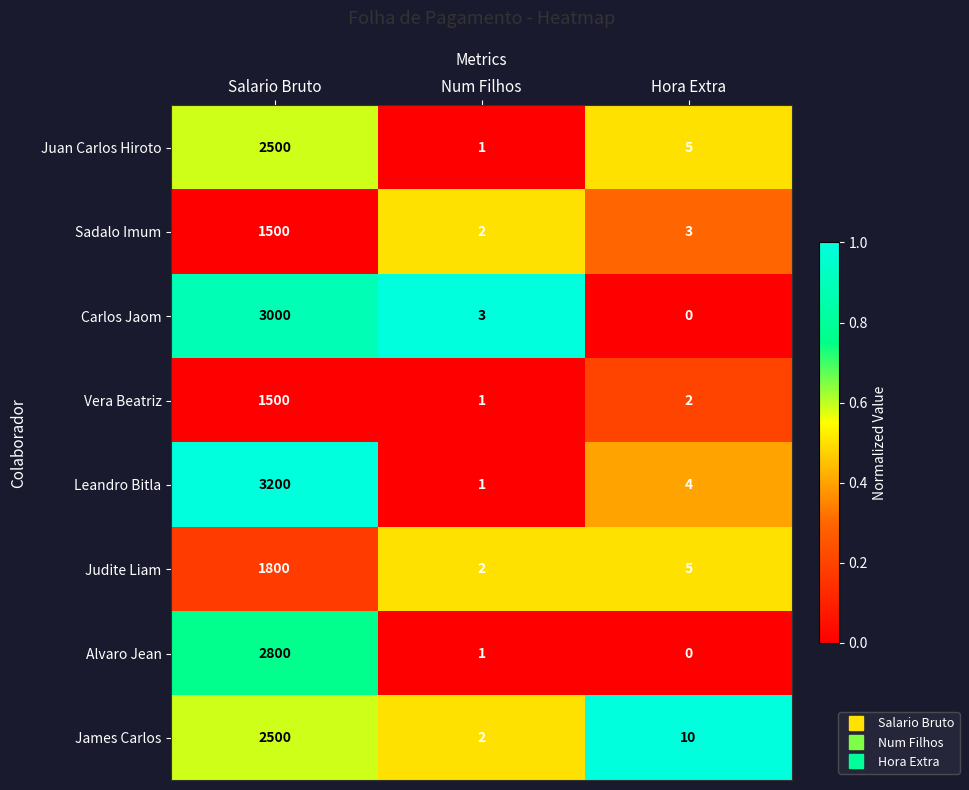

Reading left to right, transcribe all the data shown in this chart.

Juan Carlos Hiroto: Salario Bruto=2500	Num Filhos=1	Hora Extra=5
Sadalo Imum: Salario Bruto=1500	Num Filhos=2	Hora Extra=3
Carlos Jaom: Salario Bruto=3000	Num Filhos=3	Hora Extra=0
Vera Beatriz: Salario Bruto=1500	Num Filhos=1	Hora Extra=2
Leandro Bitla: Salario Bruto=3200	Num Filhos=1	Hora Extra=4
Judite Liam: Salario Bruto=1800	Num Filhos=2	Hora Extra=5
Alvaro Jean: Salario Bruto=2800	Num Filhos=1	Hora Extra=0
James Carlos: Salario Bruto=2500	Num Filhos=2	Hora Extra=10